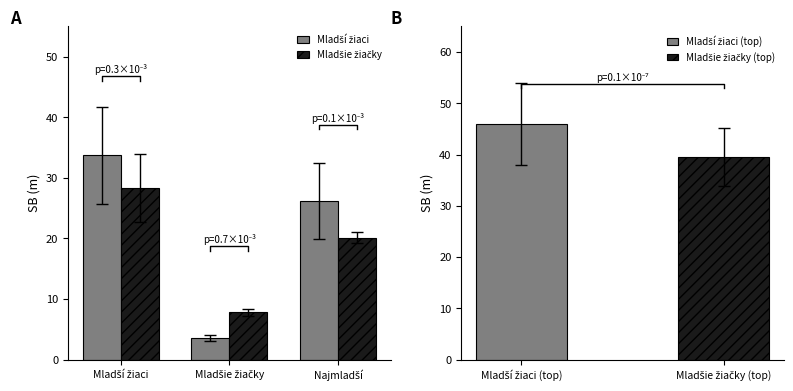

What position from the left is Mladší žiaci?

1